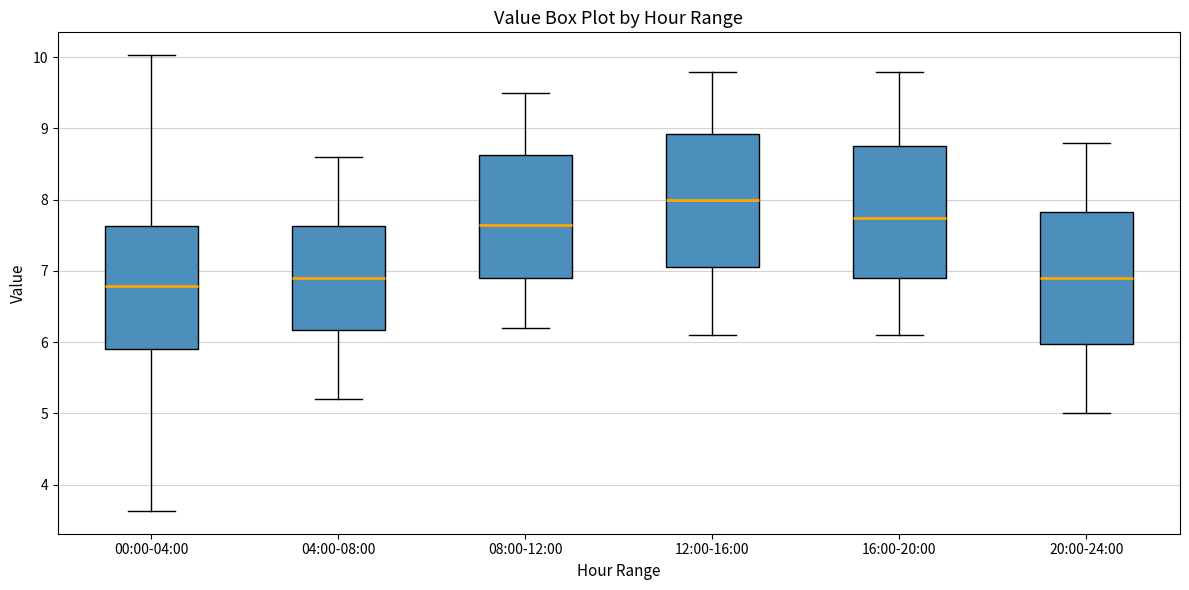

Where does the median line of the box for 12:00-16:00 sit on the y-axis? The values are not printed on the chart, so give them approximately, as read against the axis.

8.0